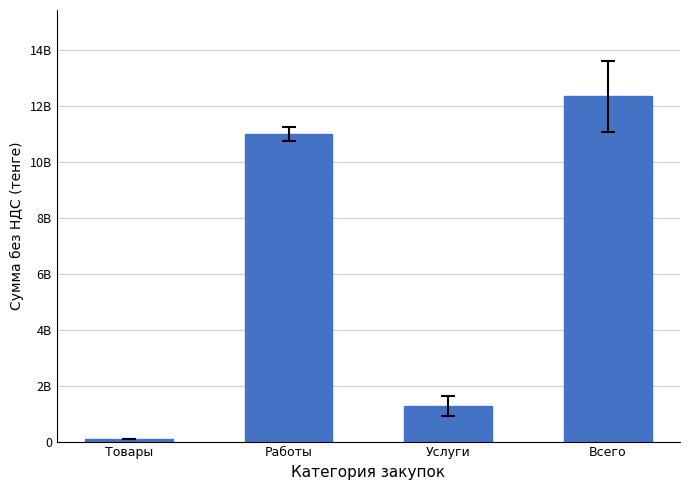

What is the value of the 2nd bar from the left?

10992070995.0